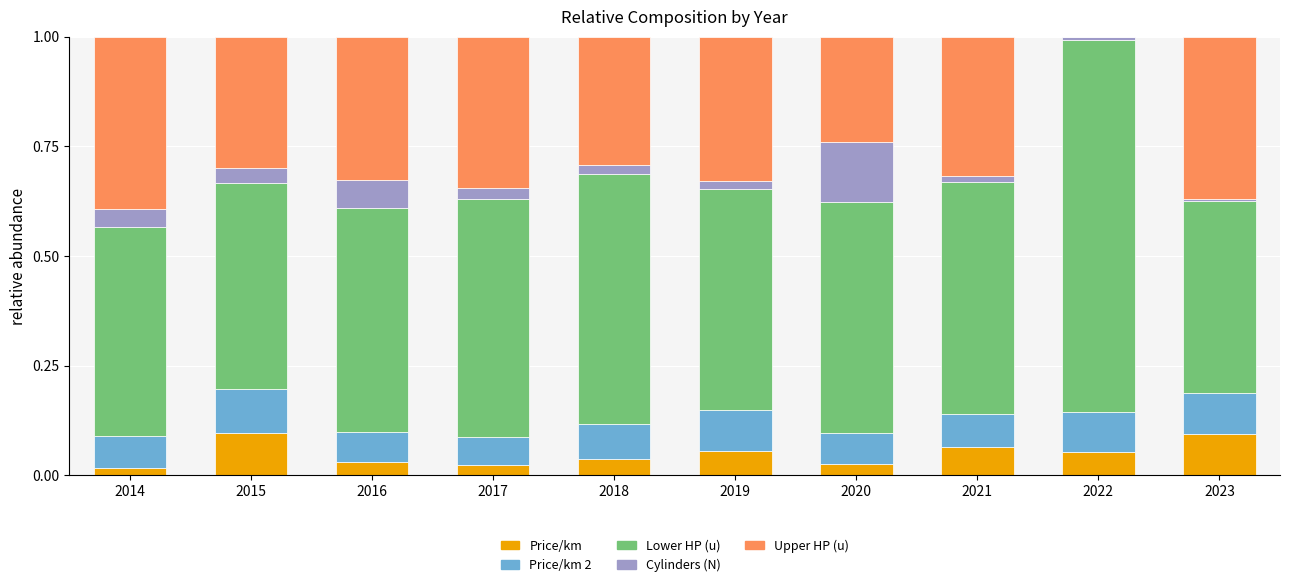

How many distinct data groups are displayed?

5